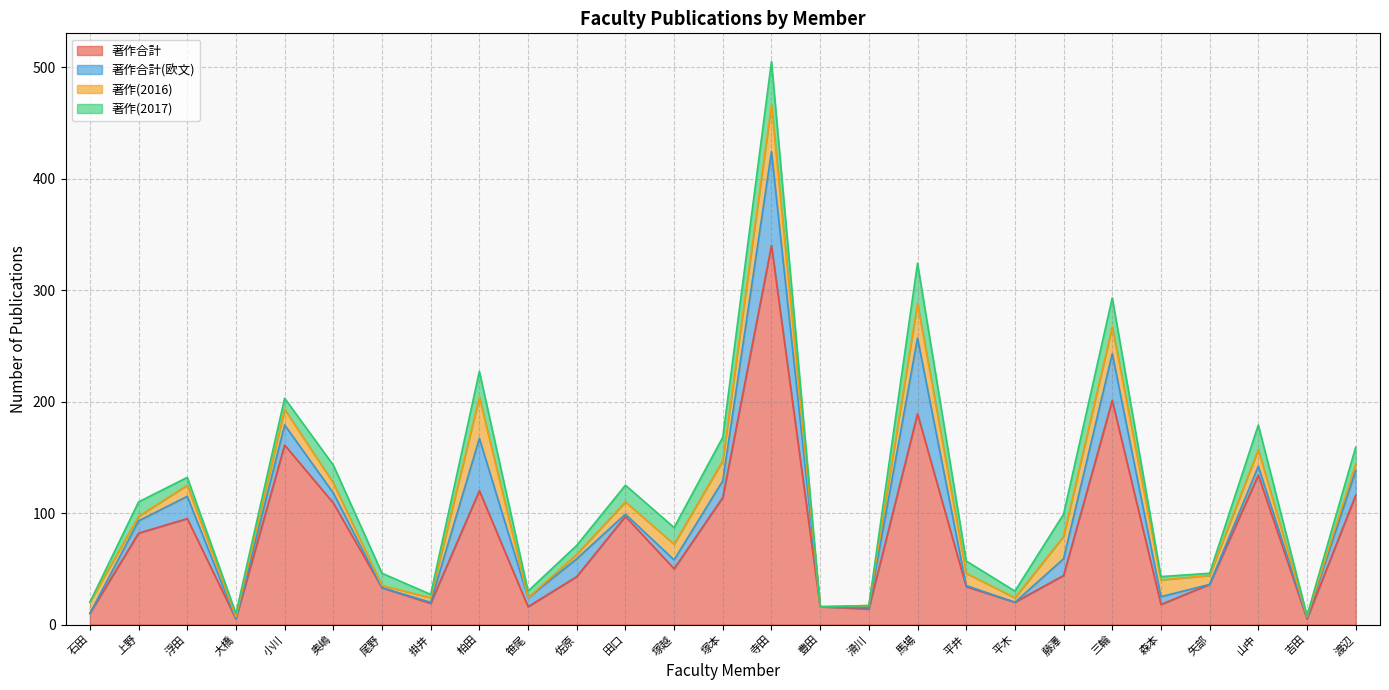

What is the average value of the 著作(2016) series?

12